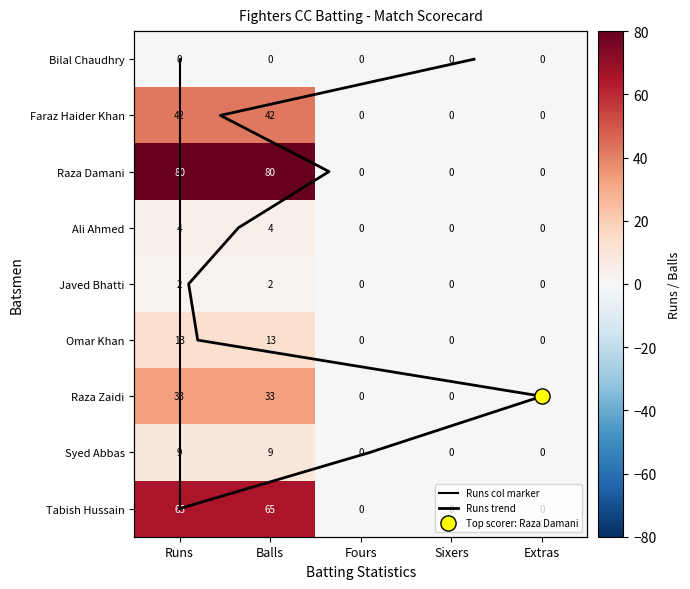

True or false: Raza Damani has a value of -30 at Extras.

False